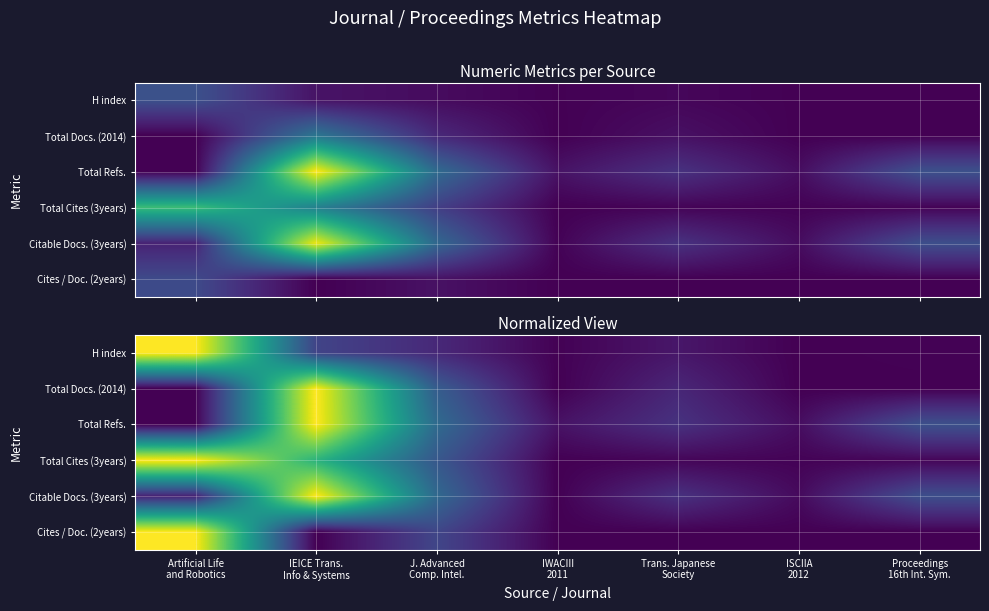

At how many categories does at least one series exceed 0?

7